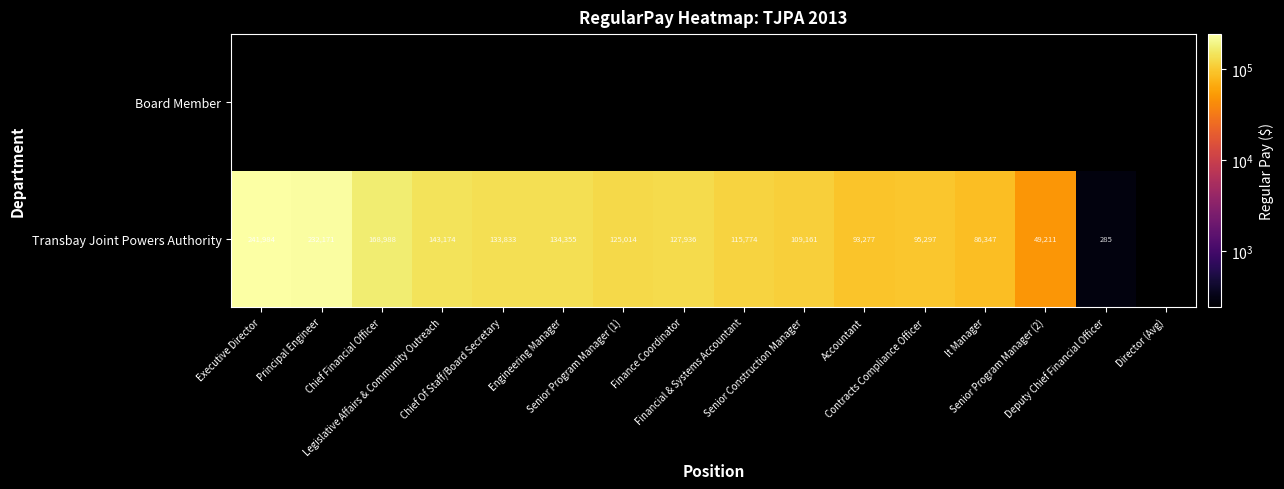

List the labels in order of Board Member value, largest first.

Executive Director, Principal Engineer, Chief Financial Officer, Legislative Affairs & Community Outreach, Chief Of Staff/Board Secretary, Engineering Manager, Senior Program Manager (1), Finance Coordinator, Financial & Systems Accountant, Senior Construction Manager, Accountant, Contracts Compliance Officer, It Manager, Senior Program Manager (2), Deputy Chief Financial Officer, Director (Avg)